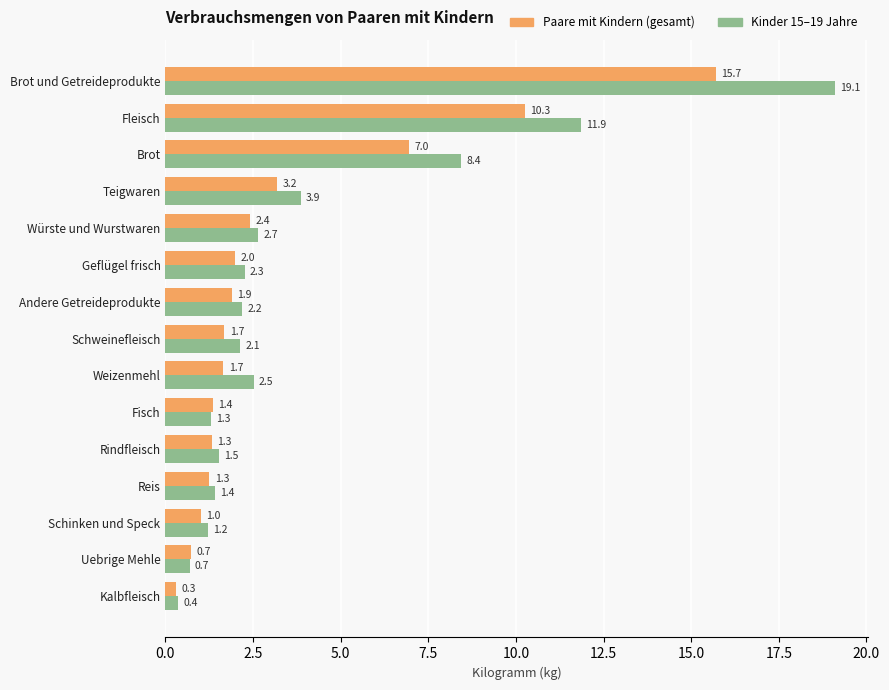

What is the sum of all Kinder 15–19 Jahre values?

61.5